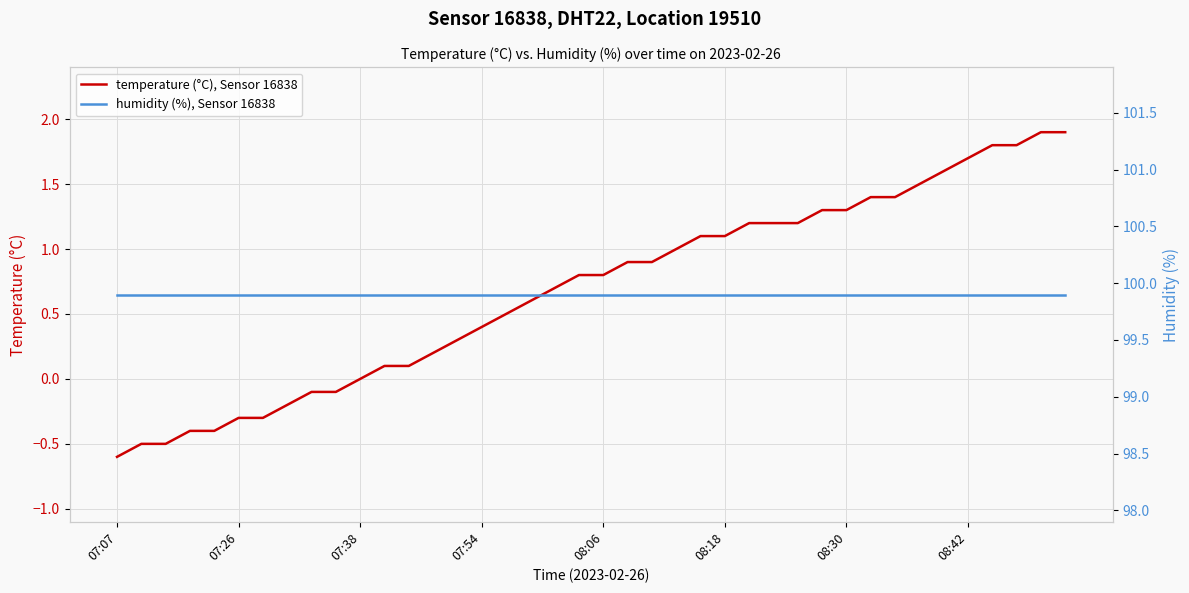

Which series changed the most between 12 and 26?

temperature (°C), Sensor 16838